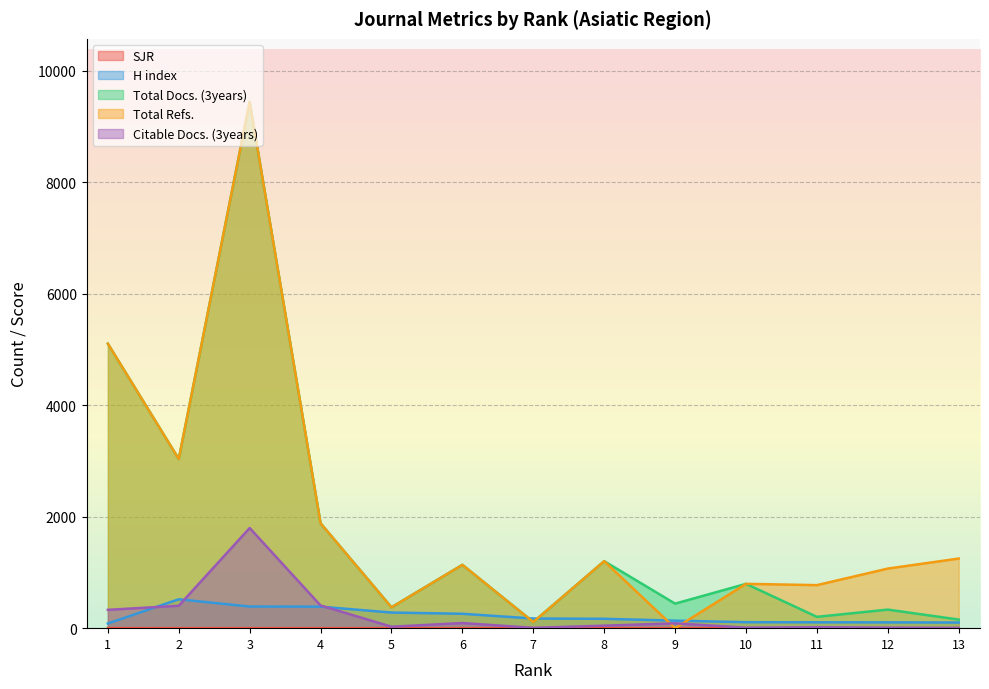

Which has a higher value, 4 or 6?

4